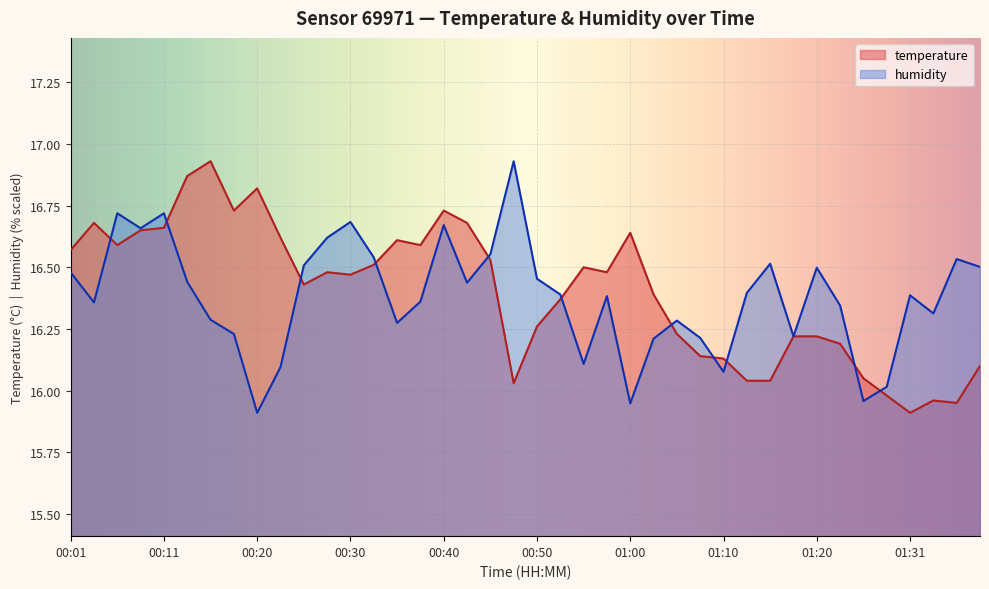

What is the minimum value shown in the chart?

15.9